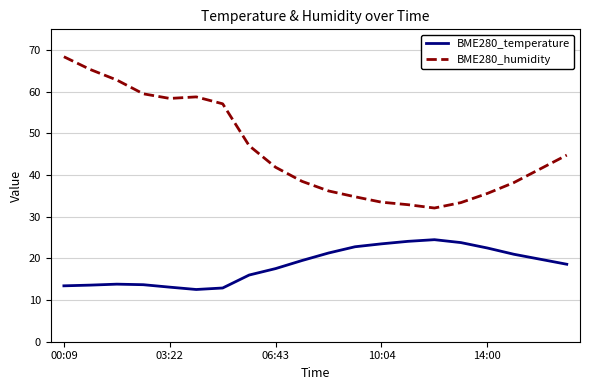

What is the maximum value shown in the chart?

68.4